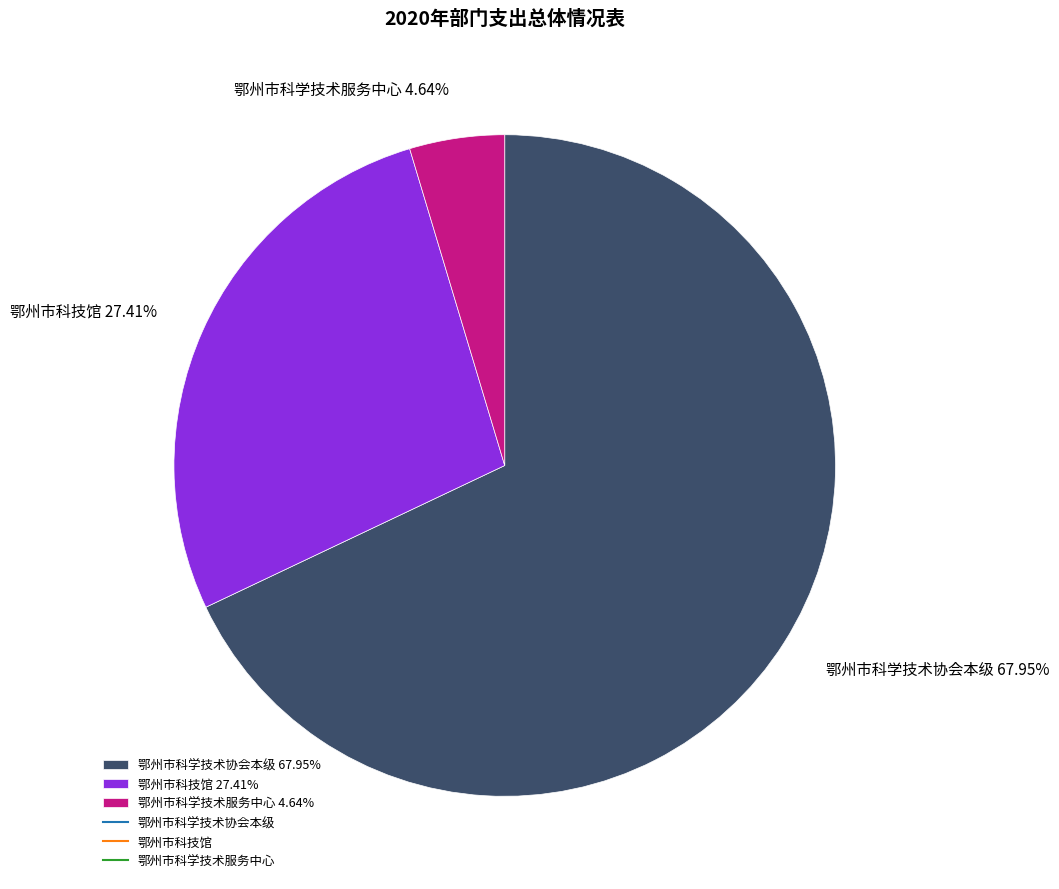

Is there any slice that represents more than half of the pie?

Yes